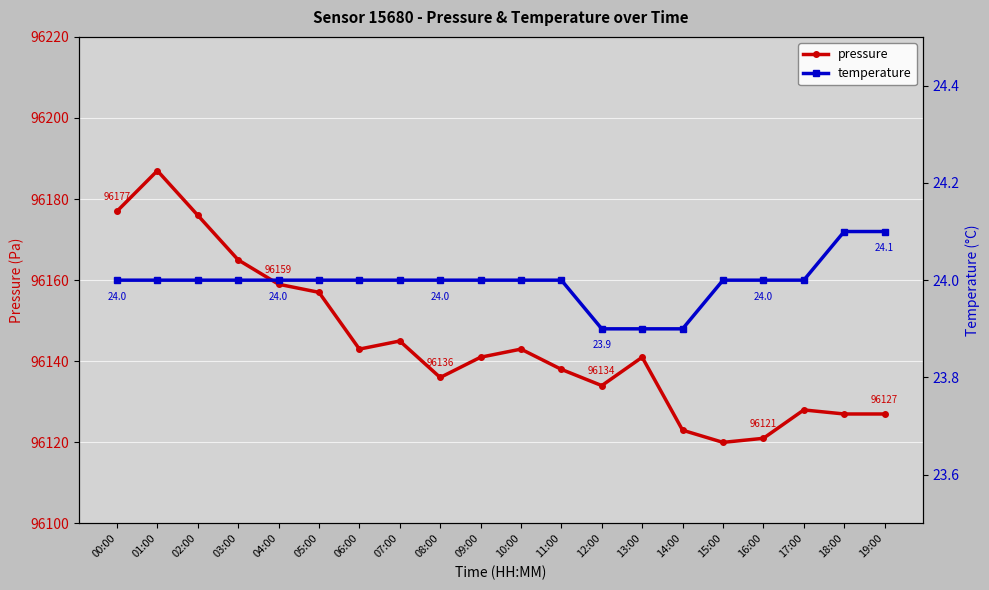

Reading right to left, list all the values displayed in this chart.

pressure: 96127.0	96127.0	96128.0	96121.0	96120.0	96123.0	96141.0	96134.0	96138.0	96143.0	96141.0	96136.0	96145.0	96143.0	96157.0	96159.0	96165.0	96176.0	96187.0	96177.0
temperature: 24.1	24.1	24.0	24.0	24.0	23.9	23.9	23.9	24.0	24.0	24.0	24.0	24.0	24.0	24.0	24.0	24.0	24.0	24.0	24.0